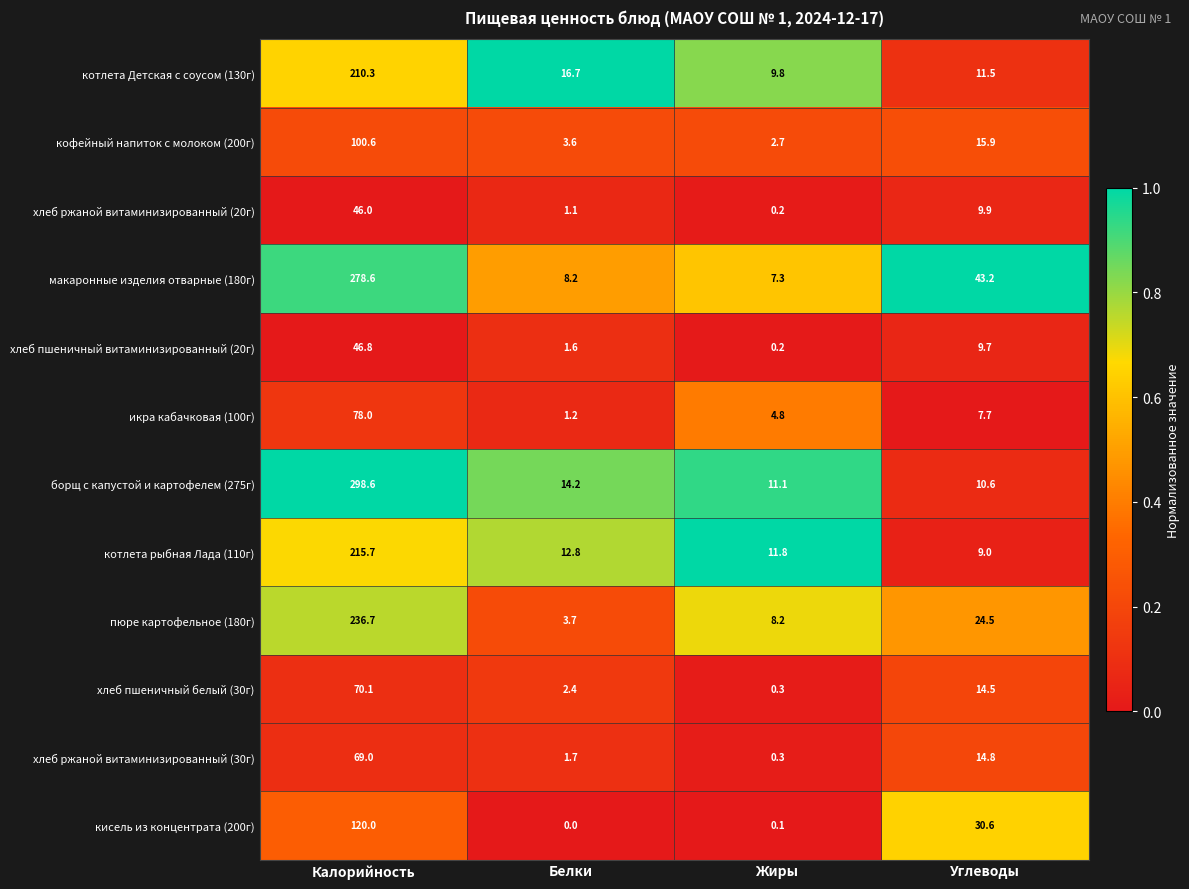

What is the spread (max minus min) of values at Белки?

16.7